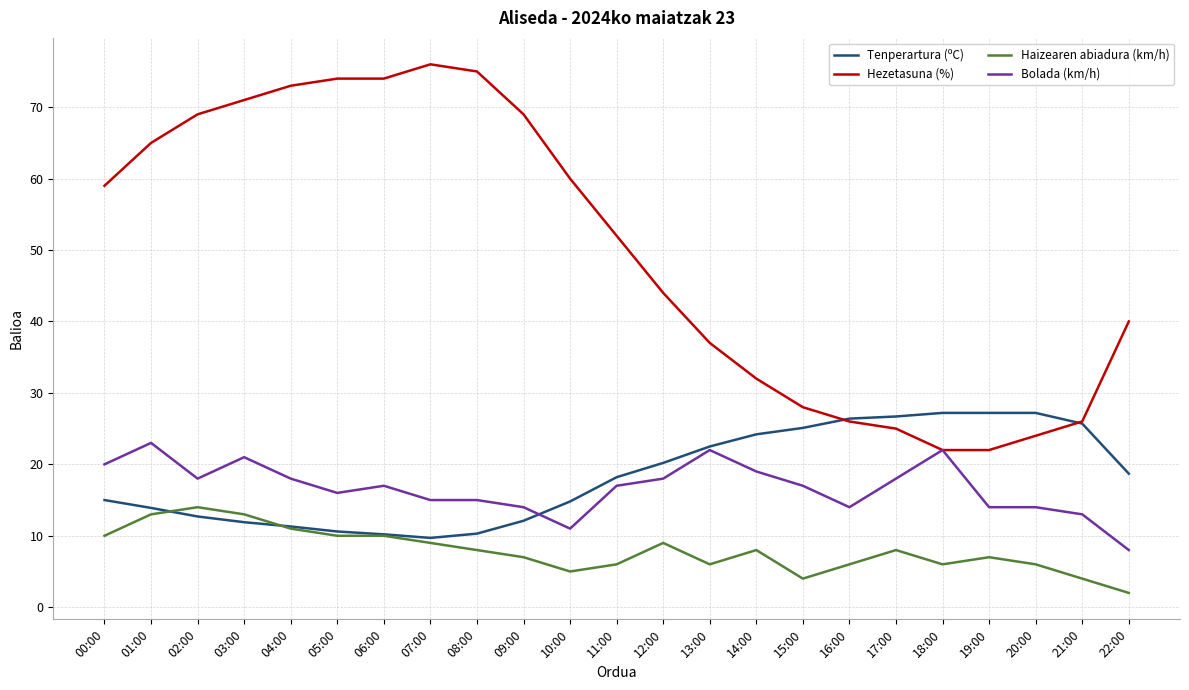

At which category does the chart reach its peak across all series?

07:00